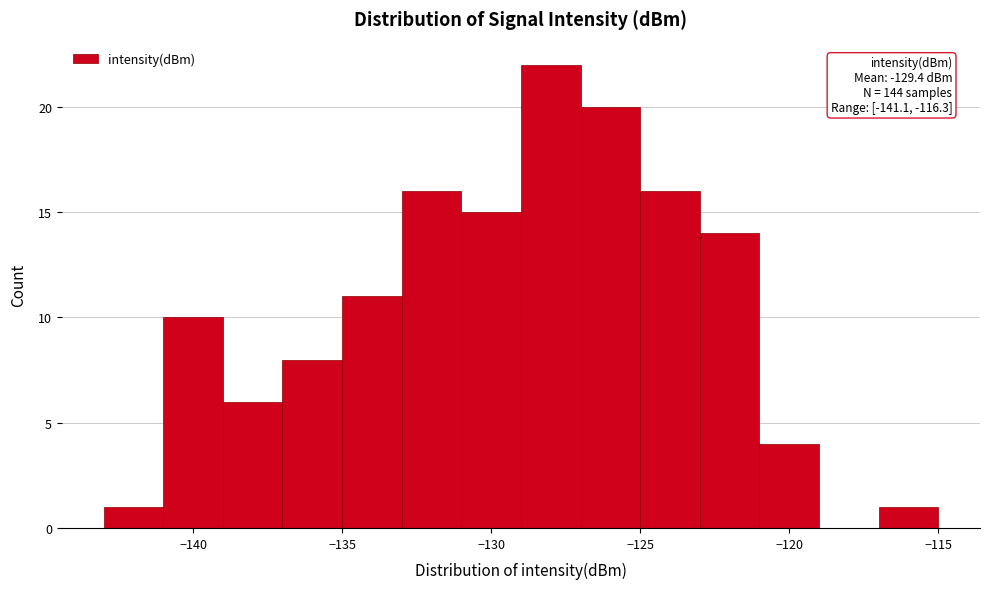

Over which range of the x-axis is the bar tallest?

-129 to -127